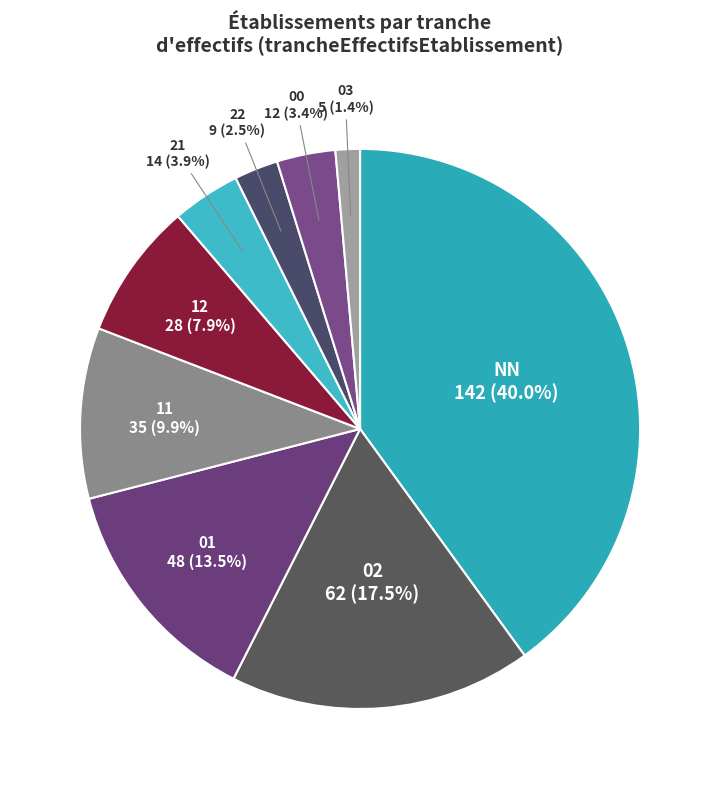

Which category has the biggest portion of the pie?

NN